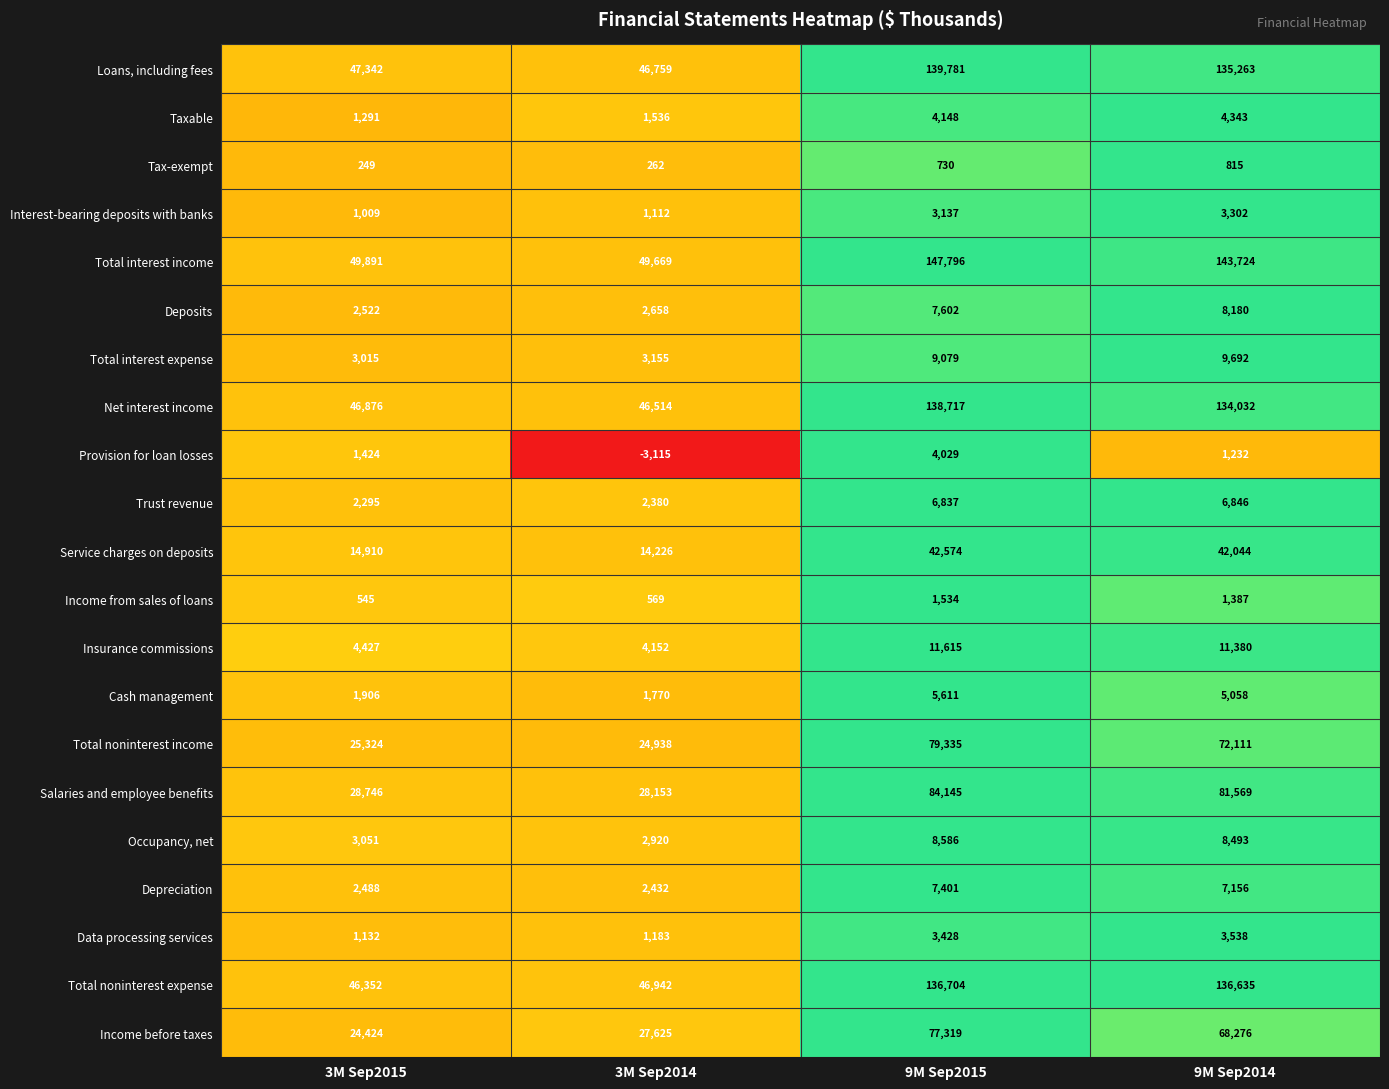

List the series in order of their peak value, lowest first.

Tax-exempt, Income from sales of loans, Interest-bearing deposits with banks, Data processing services, Provision for loan losses, Taxable, Cash management, Trust revenue, Depreciation, Deposits, Occupancy, net, Total interest expense, Insurance commissions, Service charges on deposits, Income before taxes, Total noninterest income, Salaries and employee benefits, Total noninterest expense, Net interest income, Loans, including fees, Total interest income